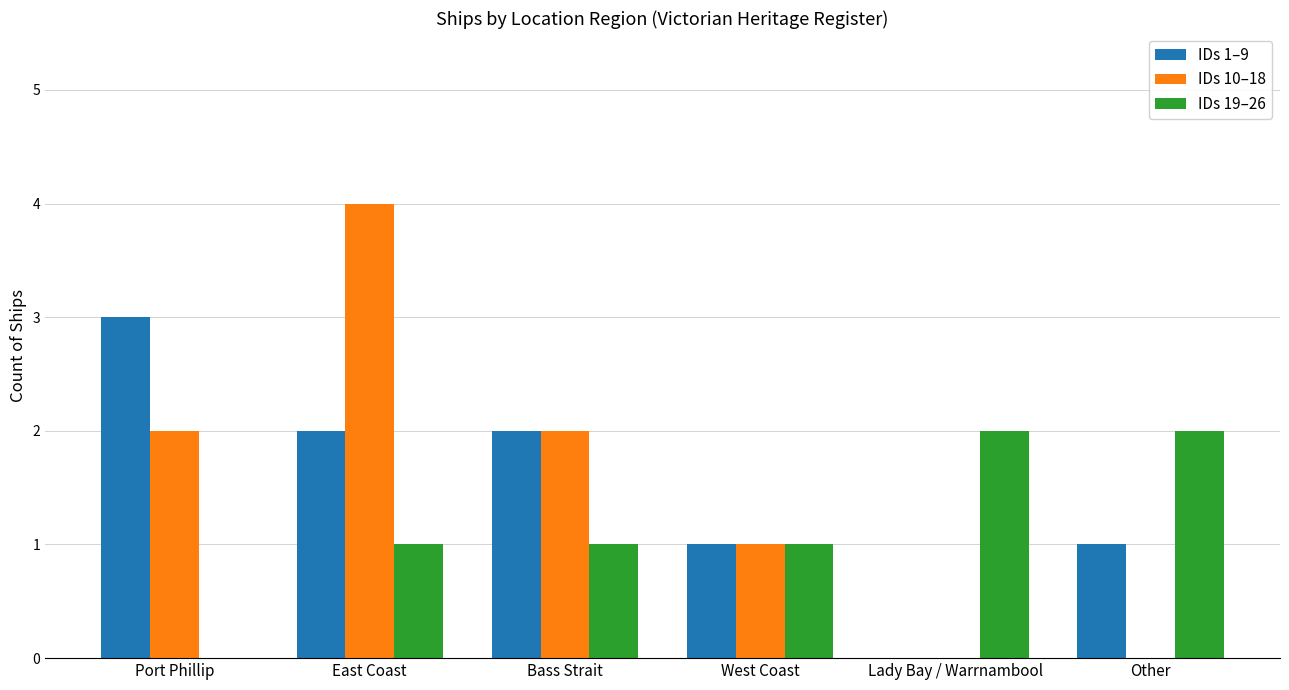

Count the number of categories in the chart.

6